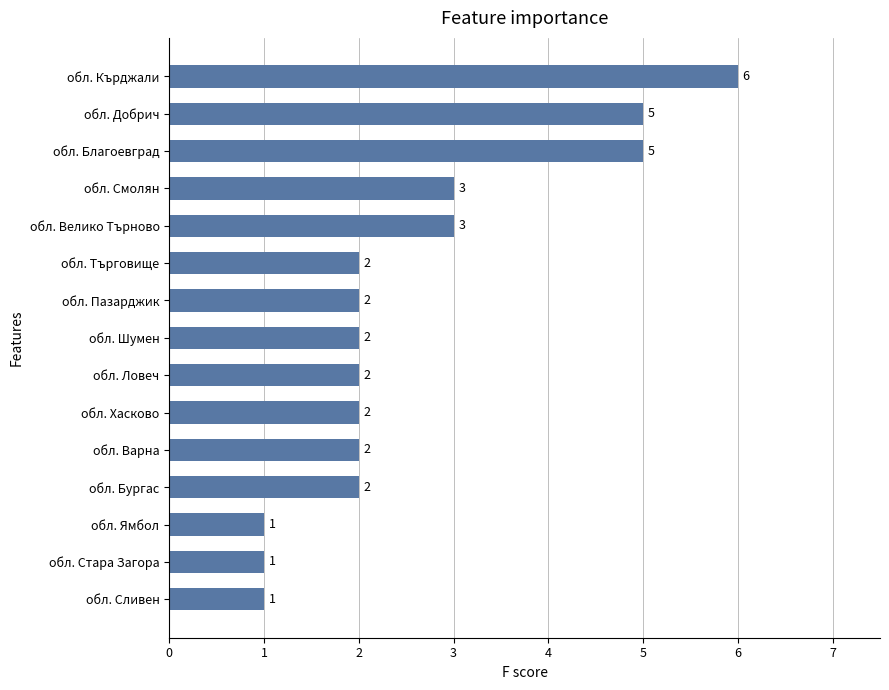

Reading bottom to top, transcribe all the data shown in this chart.

1	1	1	2	2	2	2	2	2	2	3	3	5	5	6